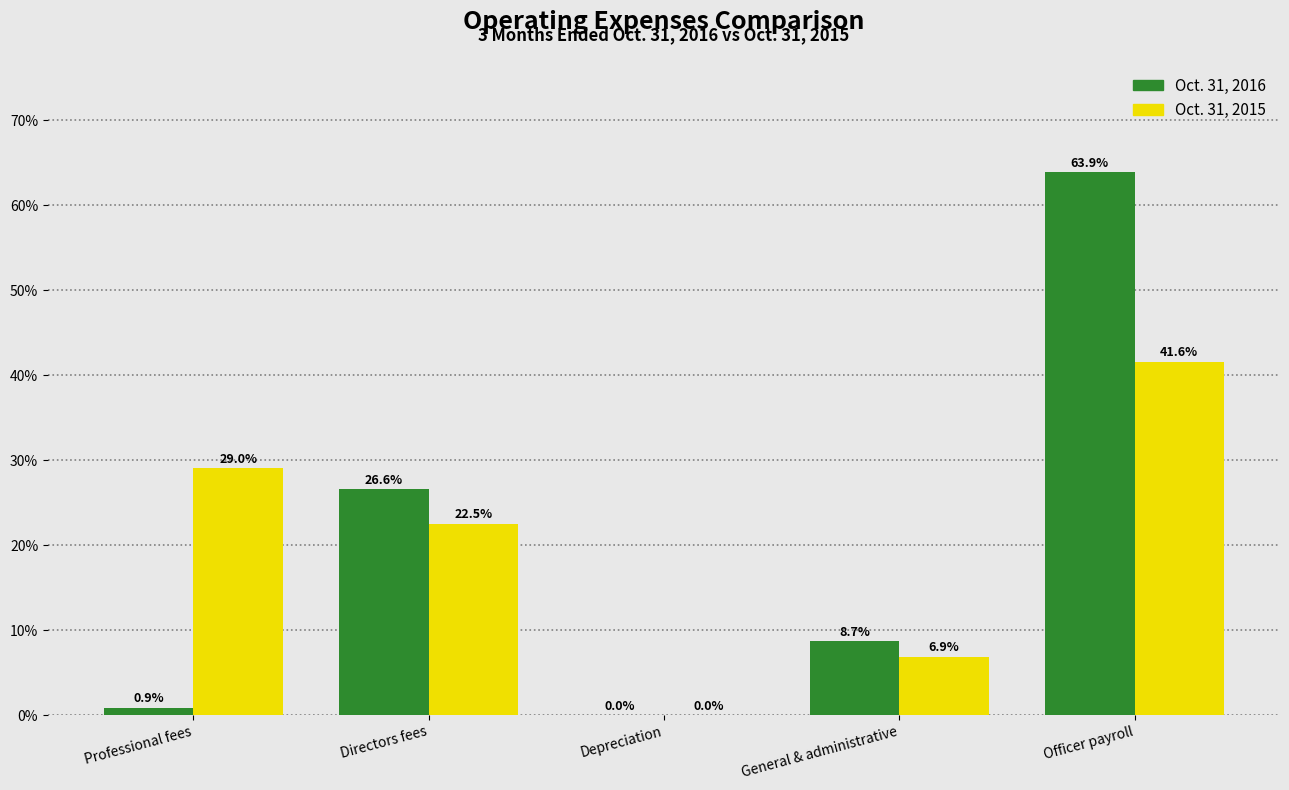

At which label does Oct. 31, 2016 reach its peak?

Officer payroll